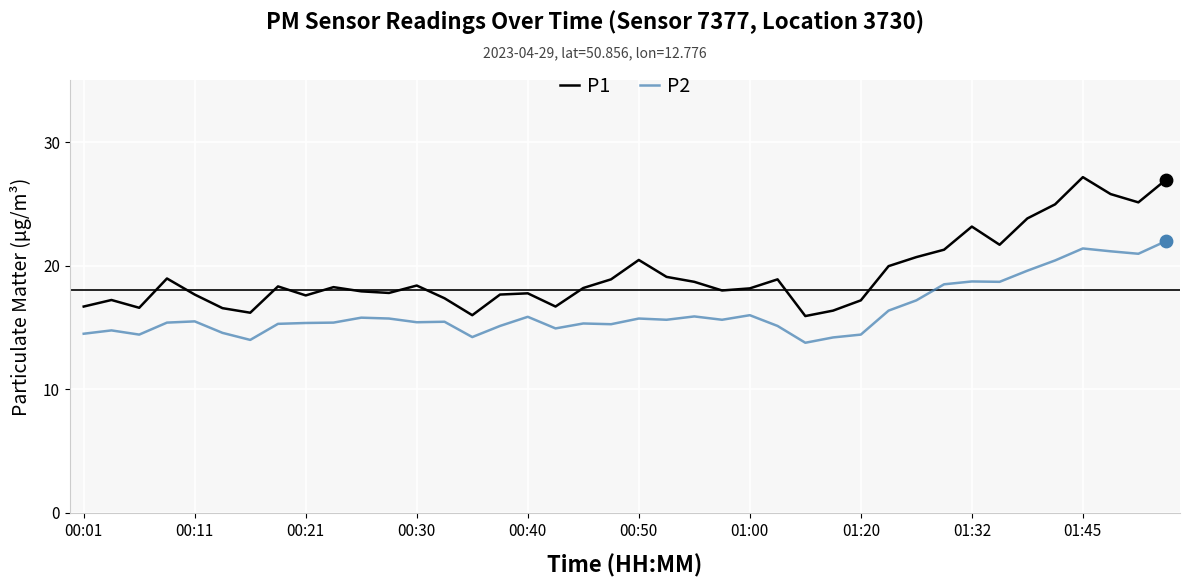

What are all the series names shown in the legend?

P1, P2